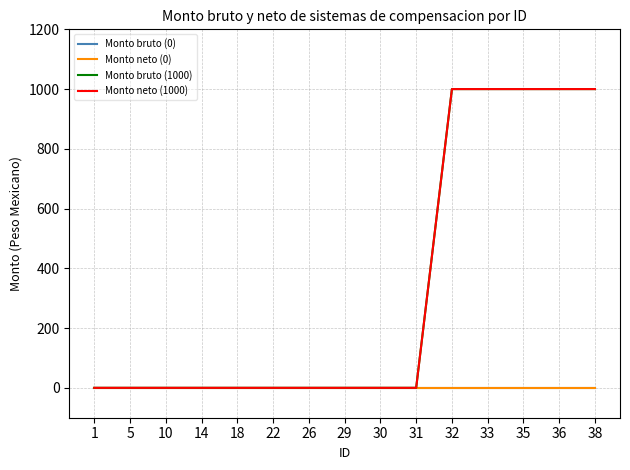

Does the chart have visible grid lines?

Yes